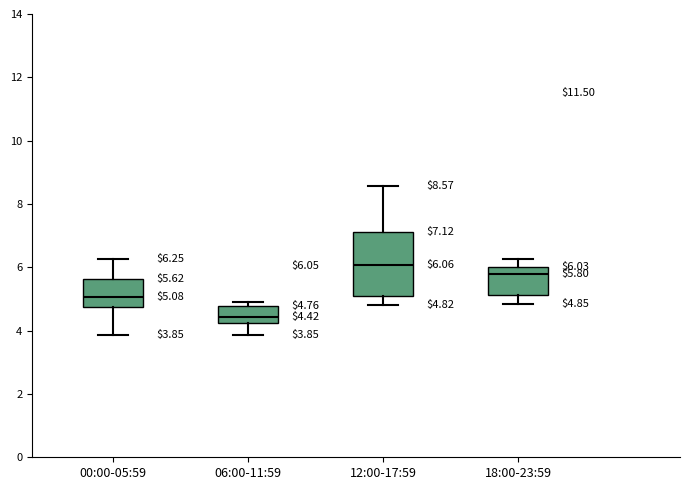

Which box's median line is the lowest?

06:00-11:59